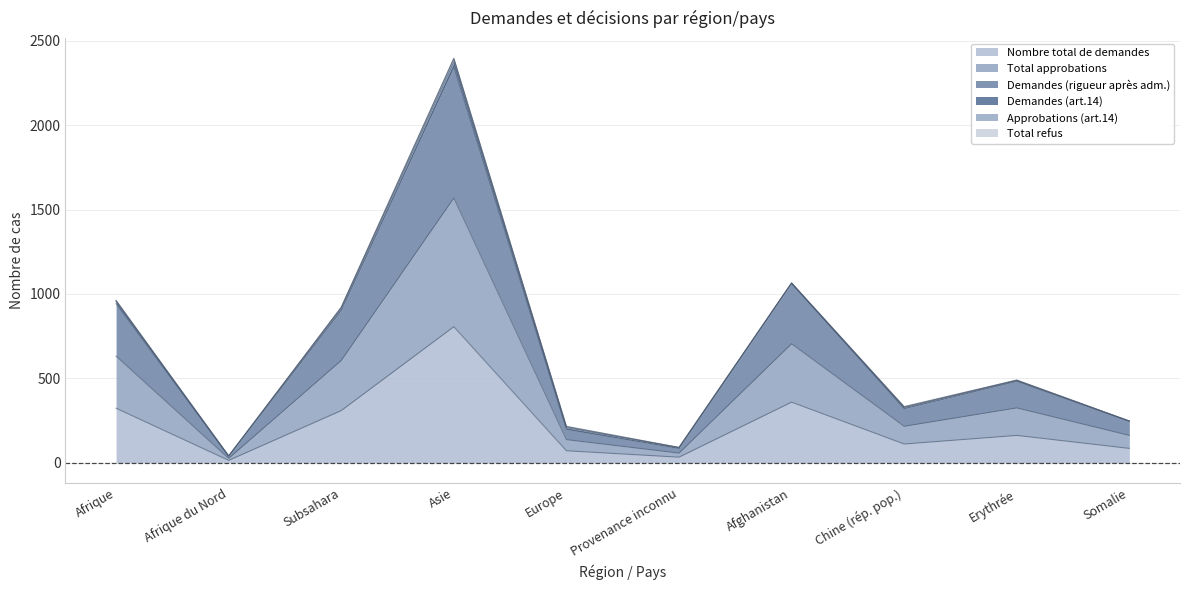

Where is Demandes (rigueur après adm.) nearest to the value 1192?

Afghanistan